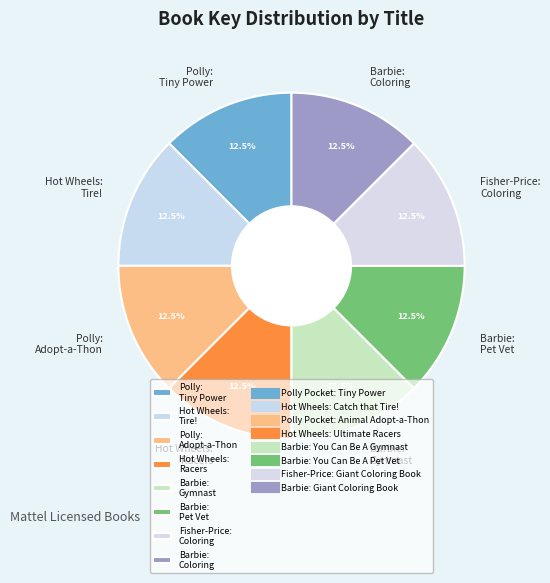

Does Hot Wheels: Racers account for over 50% of the chart?

No